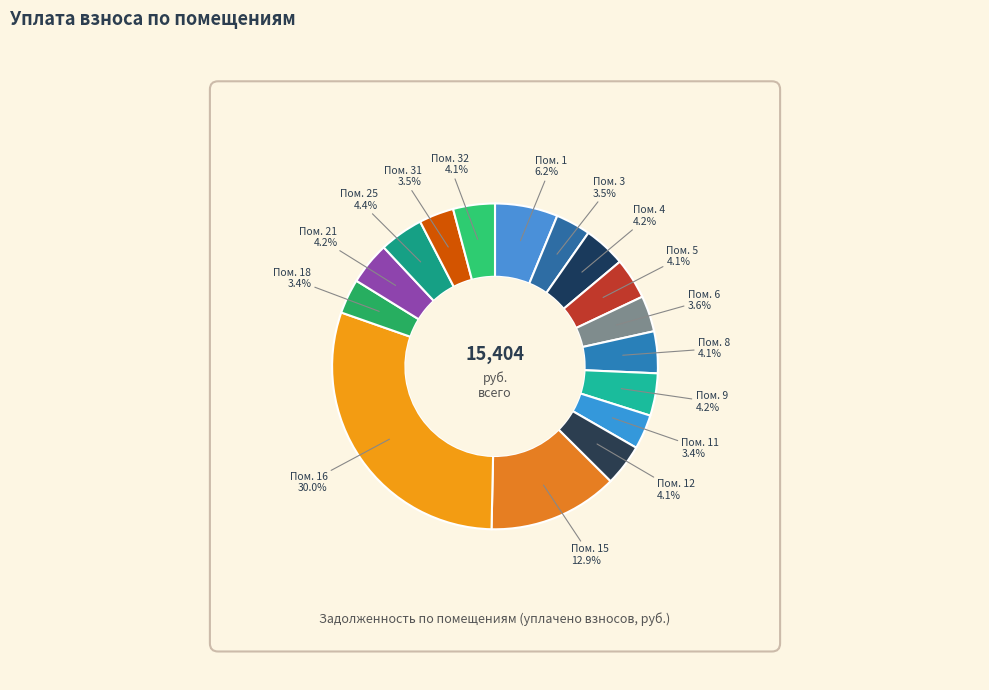

What is the total percentage of Пом. 9 and Пом. 1?

10.4%